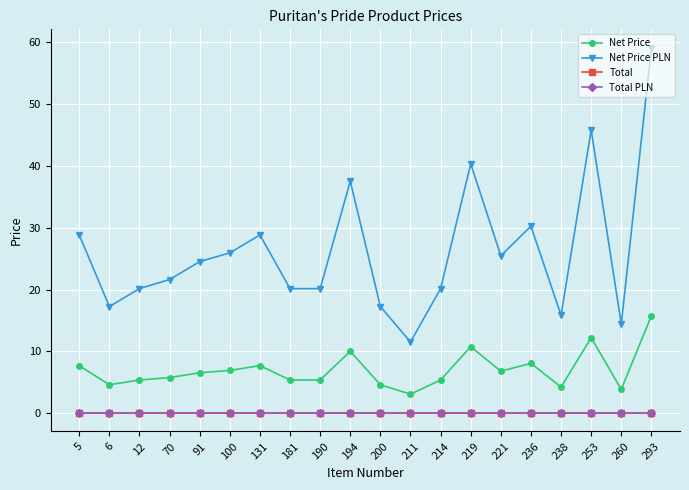

Is this an area chart (filled region under the line)?

No